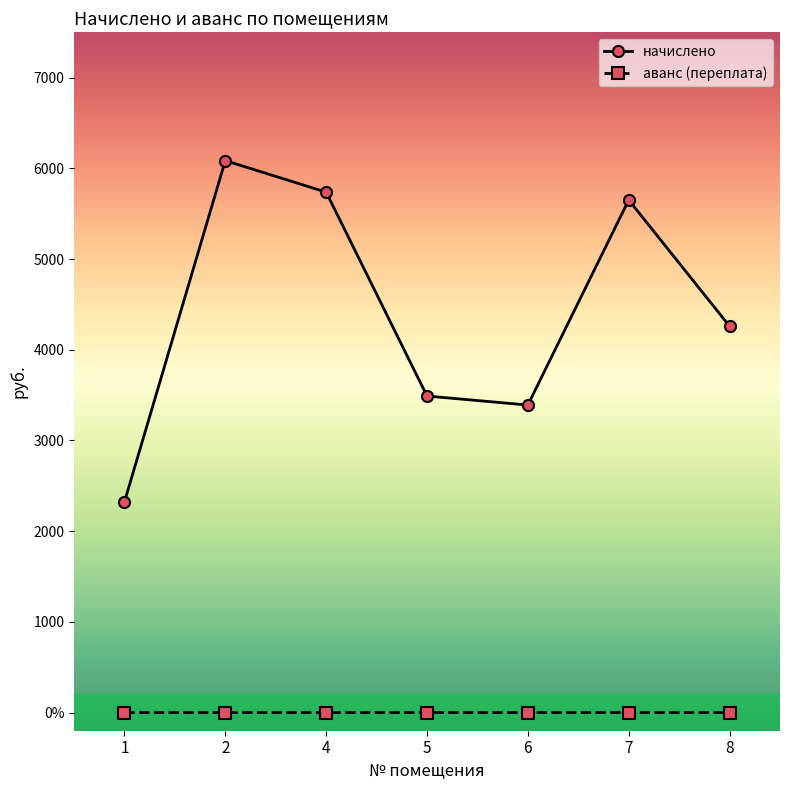

The value of аванс (переплата) at 2 is 0.0. True or false?

True